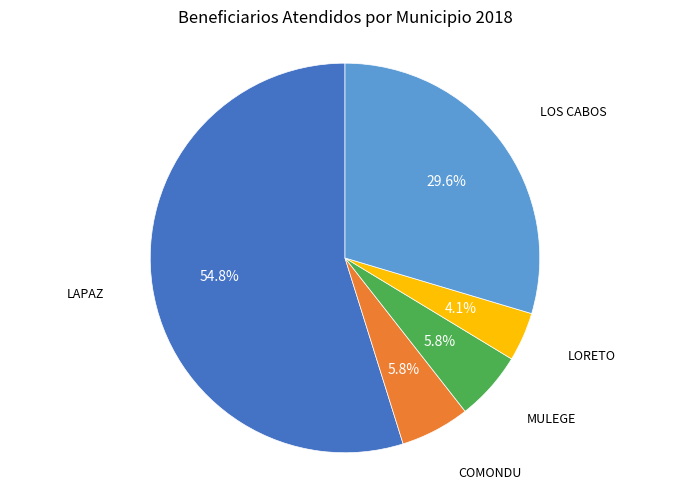

Which category has the biggest portion of the pie?

LAPAZ